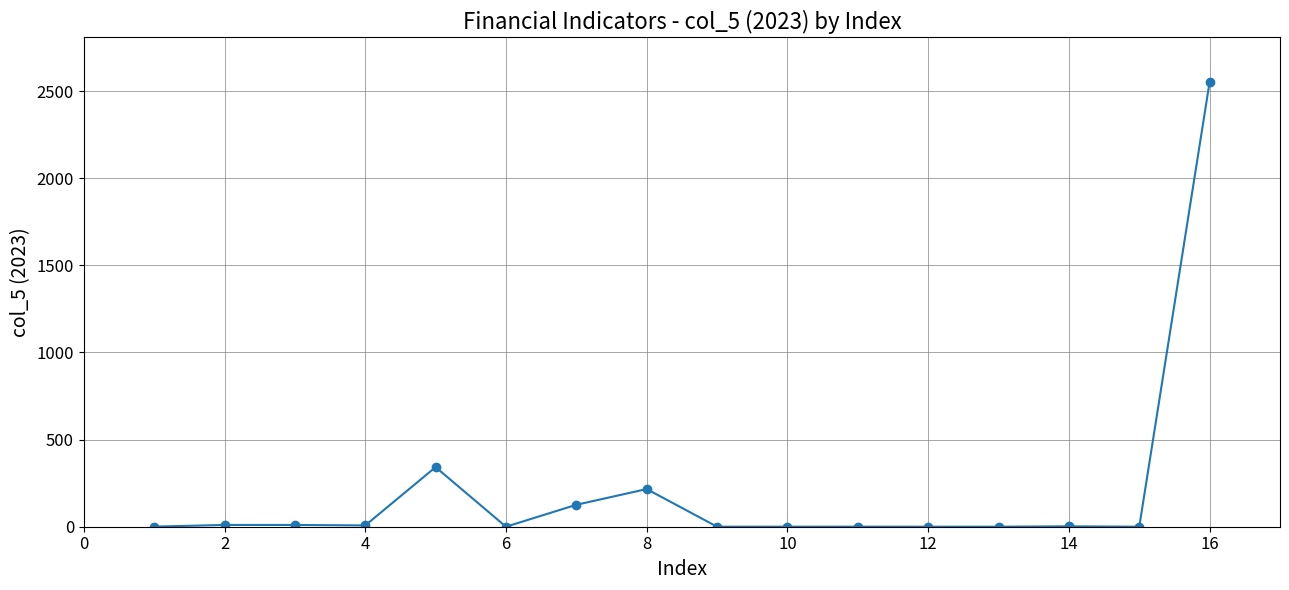

What is the maximum value shown in the chart?

2552.2